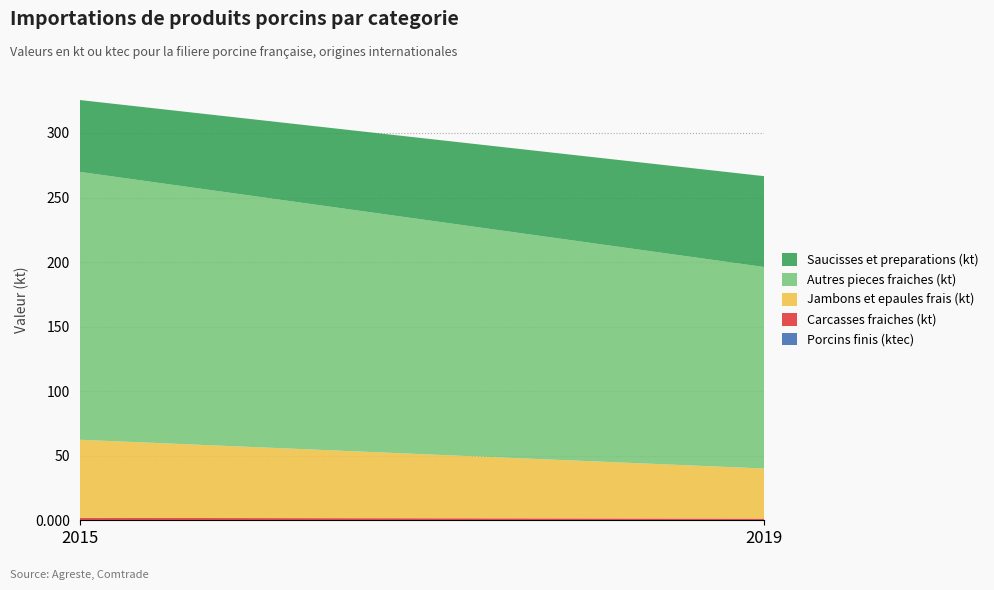

Reading left to right, what are all the values shown in this chart?

Porcins finis (ktec): 0.0	0.0
Carcasses fraiches (kt): 1.8	1.3
Jambons et epaules frais (kt): 60.5	38.8
Autres pieces fraiches (kt): 207.5	156.1
Saucisses et preparations (kt): 55.7	70.4